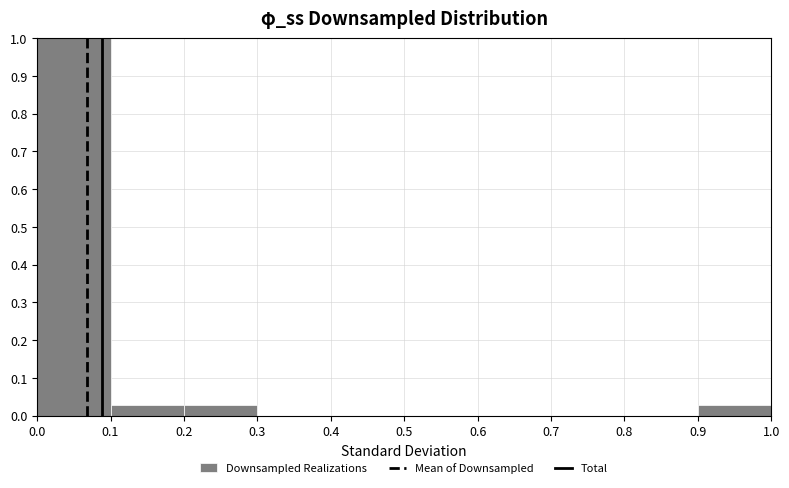

Reading left to right, transcribe this chart: for each bar, give the range it covers on the x-axis and its height. The values are not printed on the chart, so give them approximately, as read against the axis.

0.0 to 0.1: 1.00
0.1 to 0.2: 0.03
0.2 to 0.3: 0.03
0.3 to 0.4: 0
0.4 to 0.5: 0
0.5 to 0.6: 0
0.6 to 0.7: 0
0.7 to 0.8: 0
0.8 to 0.9: 0
0.9 to 1.0: 0.03